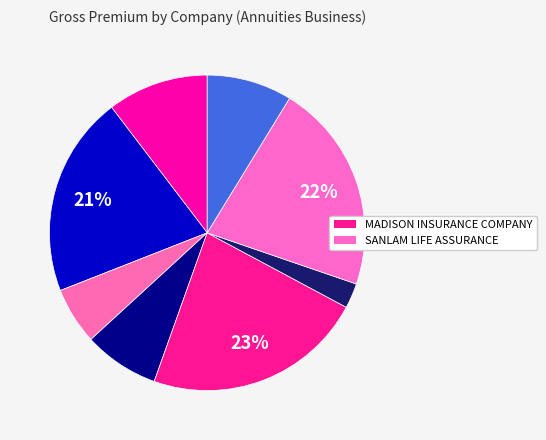

How many slices are in this pie chart?

8